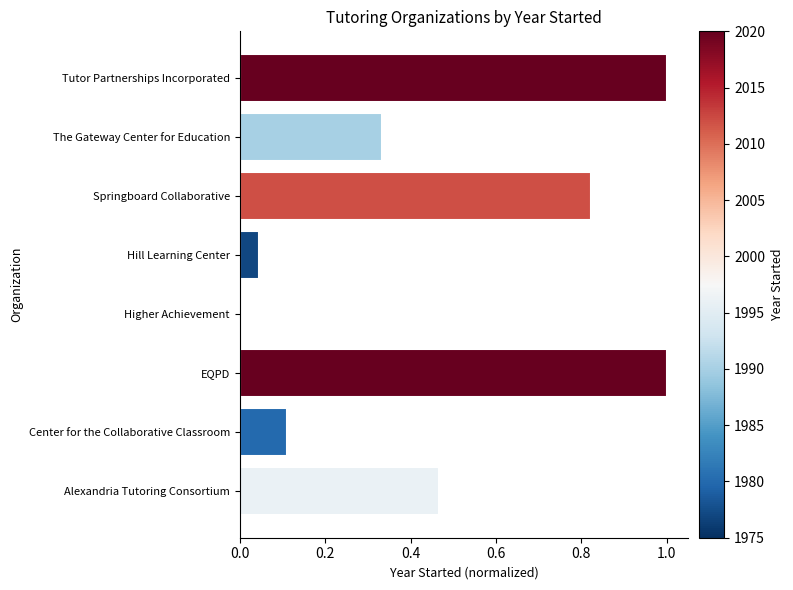

What is the sum of all values?

3.8